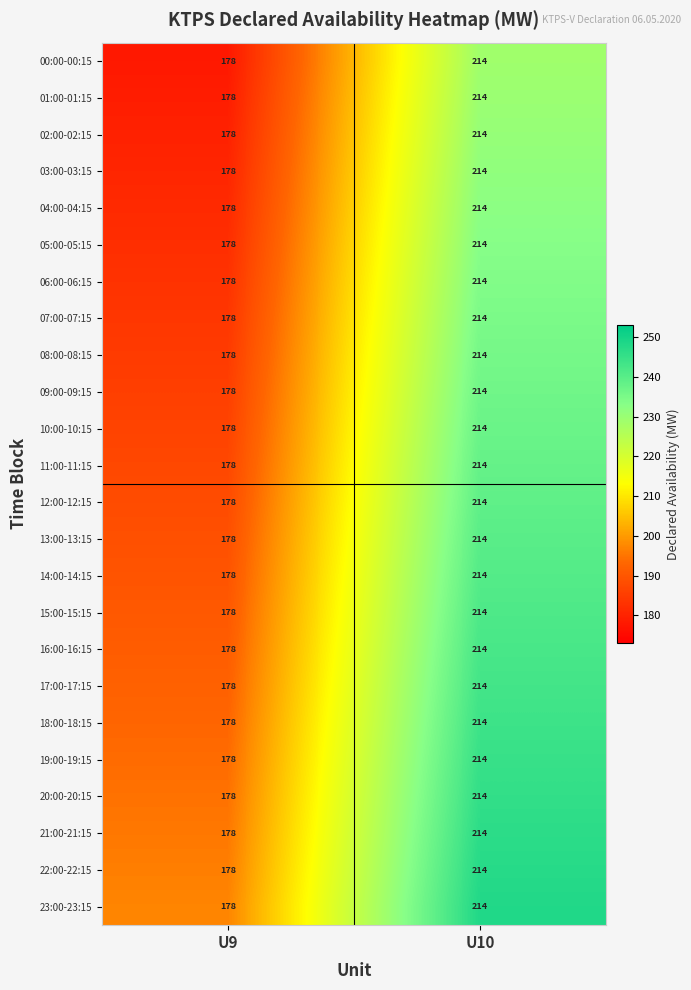

At which category is the sum across all series the highest?

U10